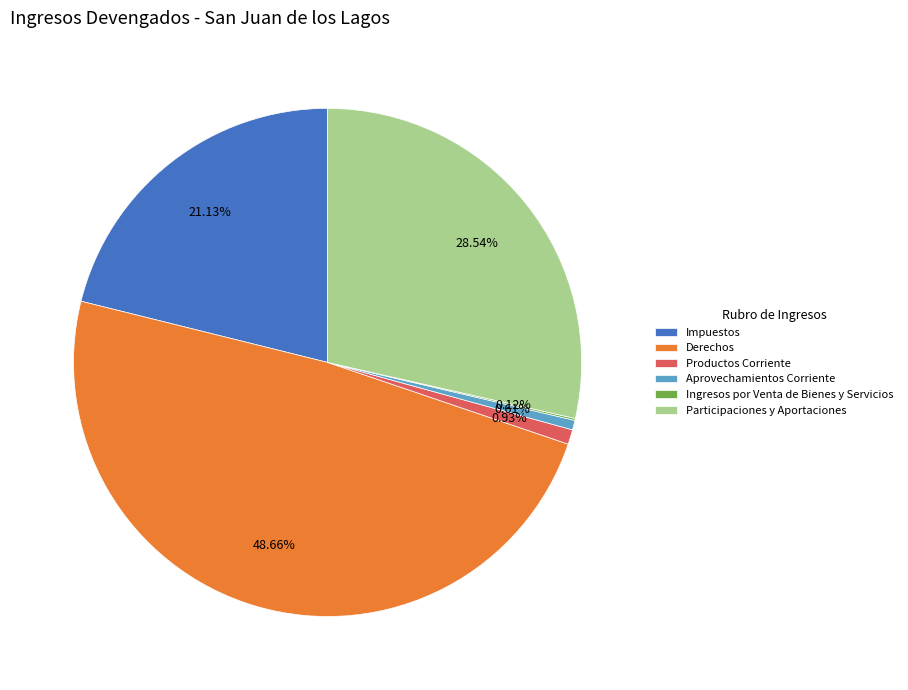

Does any single category account for the majority?

No